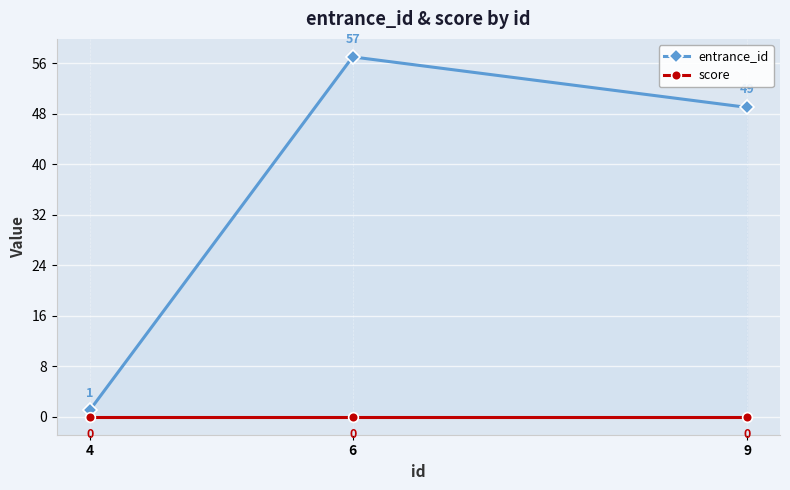

Reading left to right, transcribe all the data shown in this chart.

entrance_id: 4=1	6=57	9=49
score: 4=0	6=0	9=0